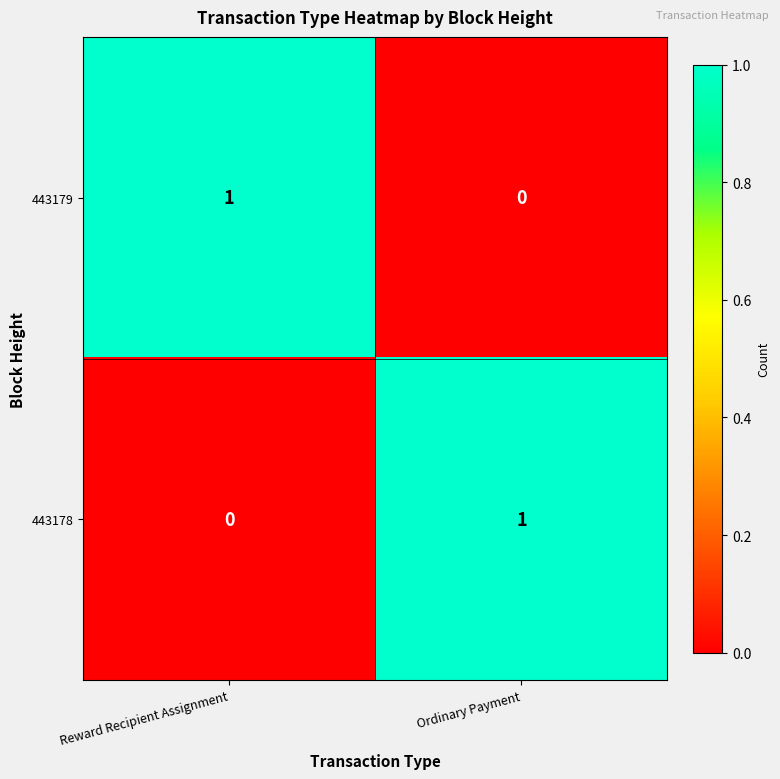

How many series are shown in this chart?

2